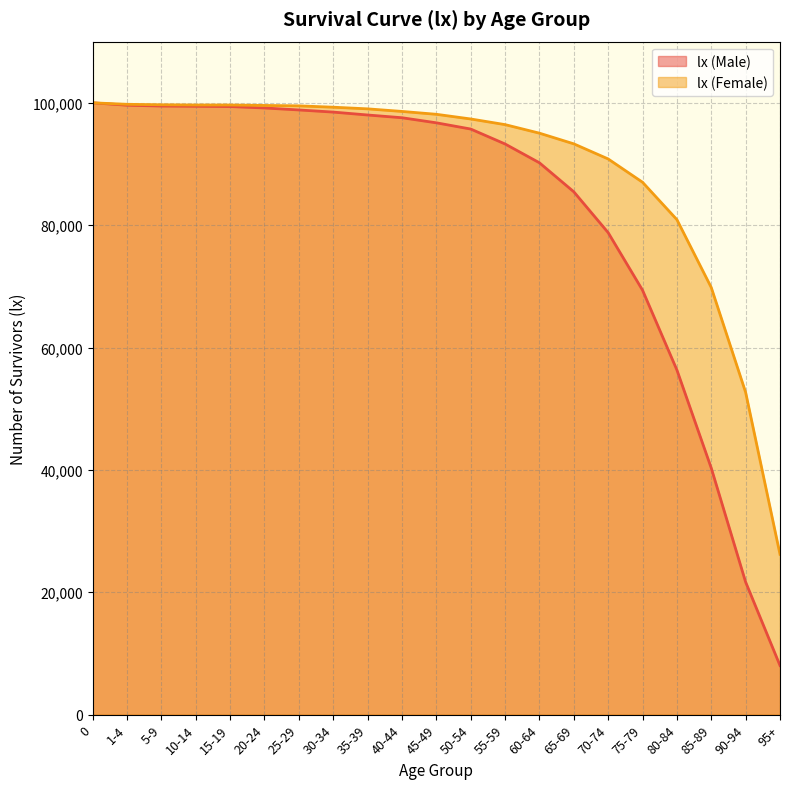

Which has a higher value, 95+ or 1-4?

1-4